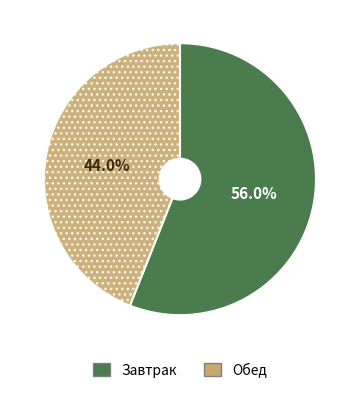

Rank the categories by value from lowest to highest.

Обед, Завтрак